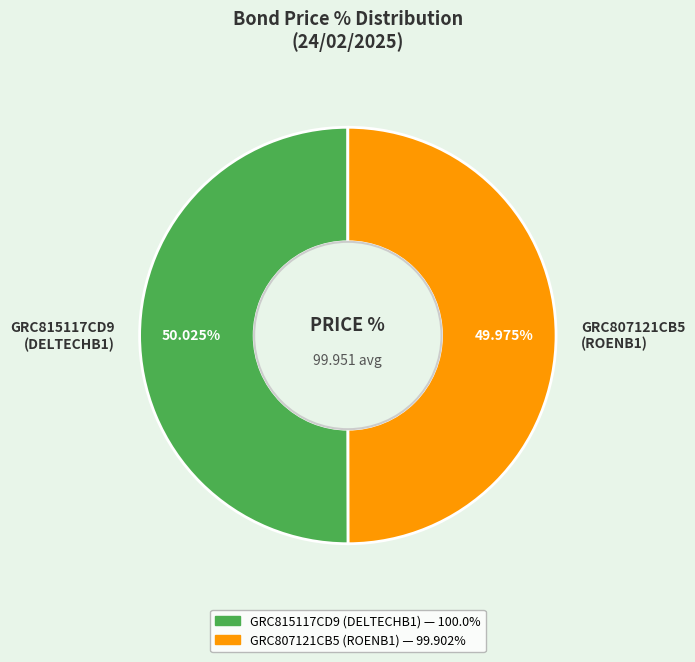

Does any single category account for the majority?

Yes